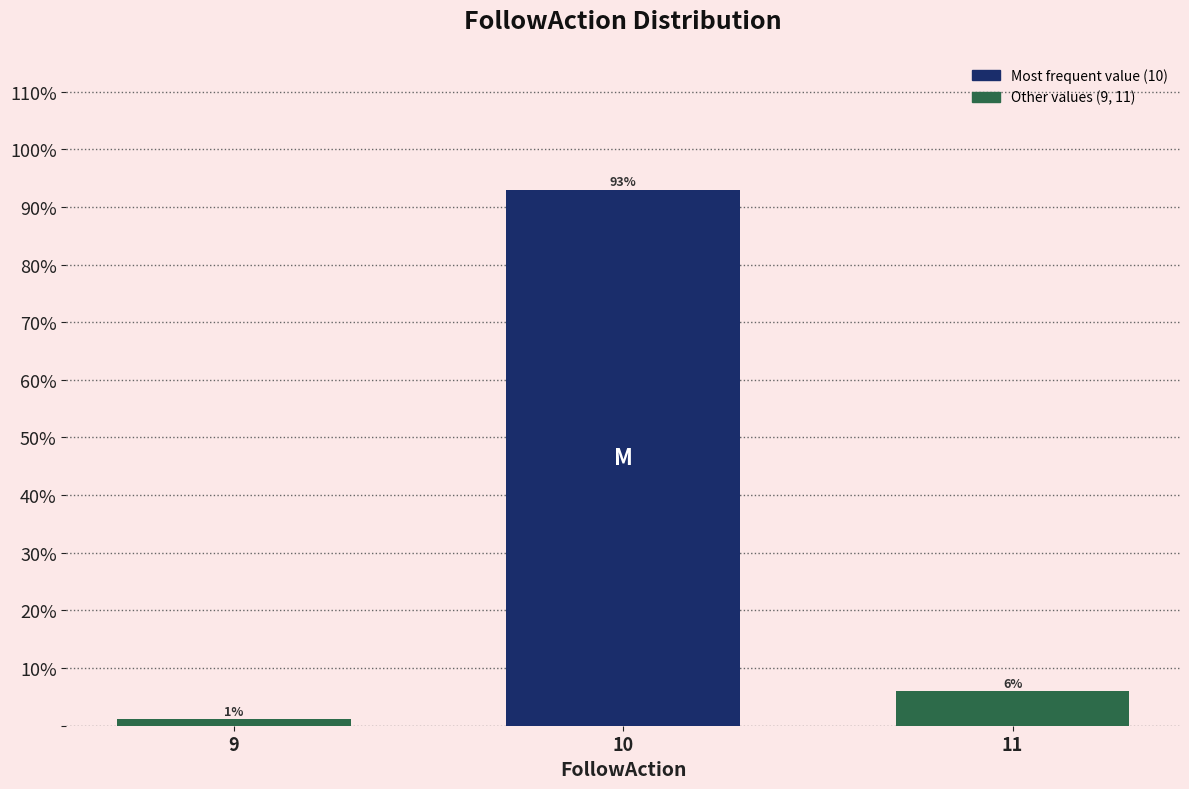

Does the chart contain any negative values?

No